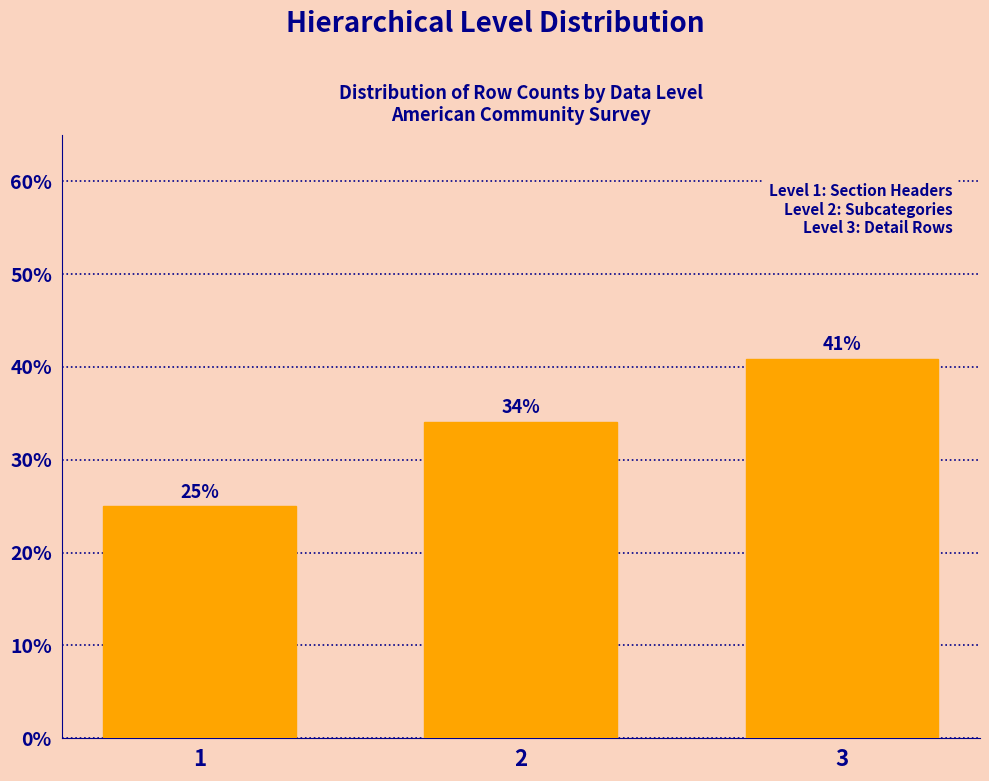

Approximately how many times larger is the value at 2 compared to 3?

0.8